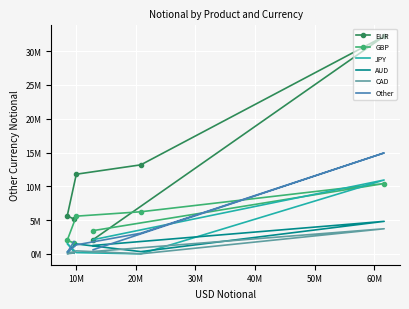

Is this an area chart (filled region under the line)?

No